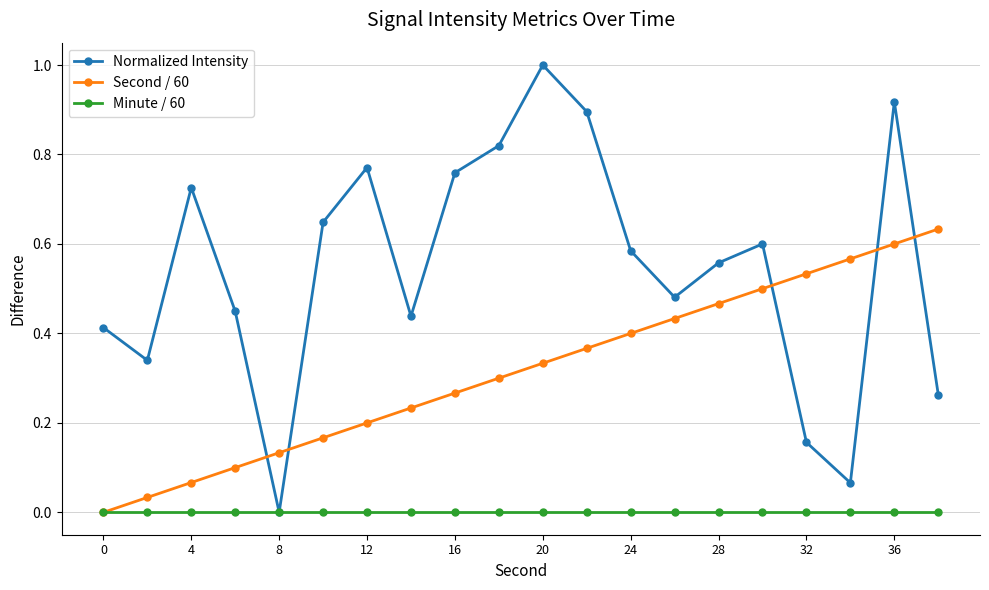

How many series are shown in this chart?

3